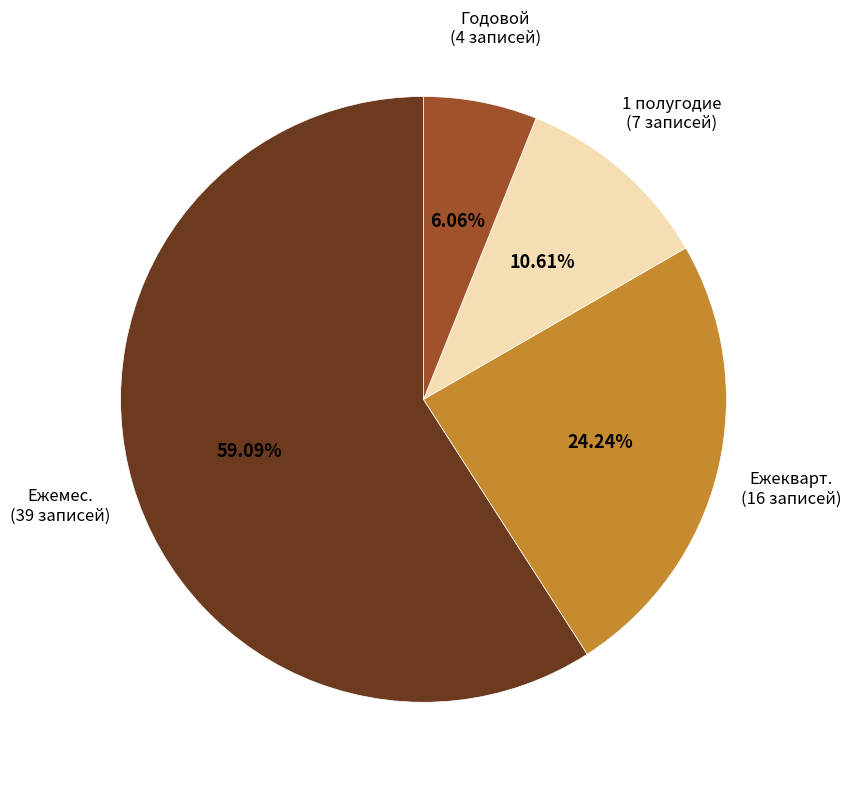

Between 1 полугодие and Ежемес., which is larger?

Ежемес.